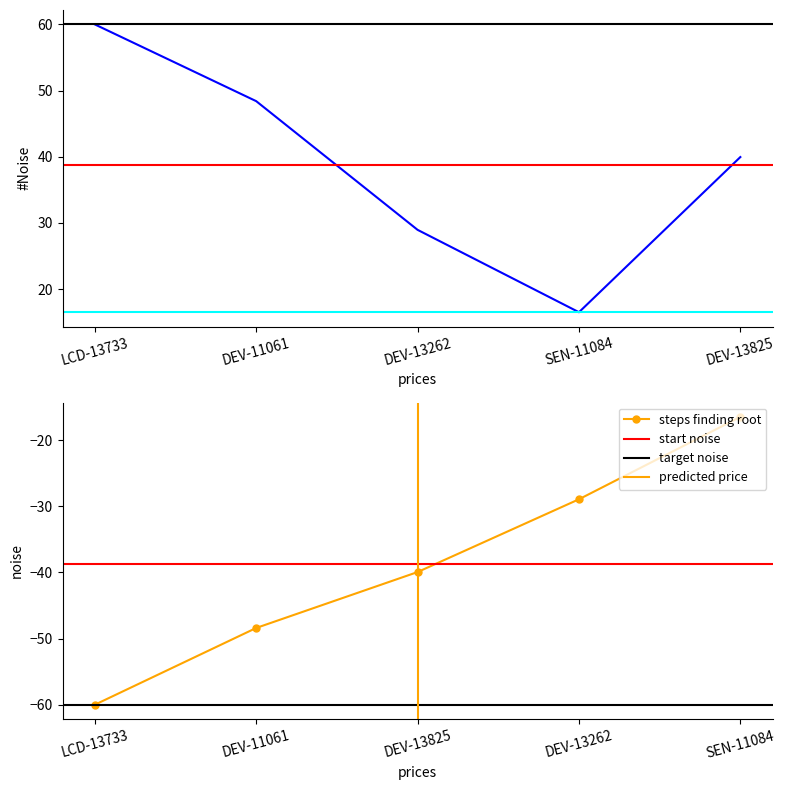

Where is the data nearest to the value 38?

DEV-13825